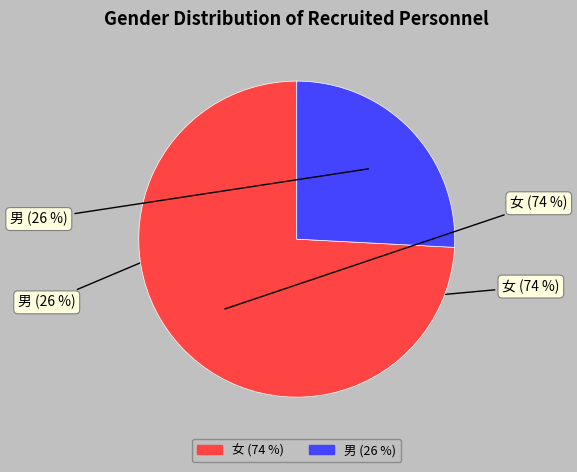

The 男 slice represents 18% of the pie. True or false?

False